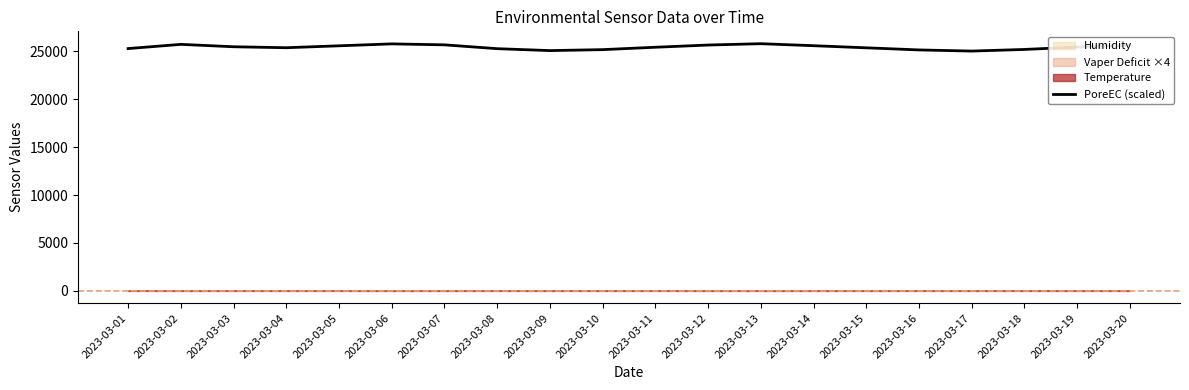

At which category does the data reach its first local peak?

2023-03-02